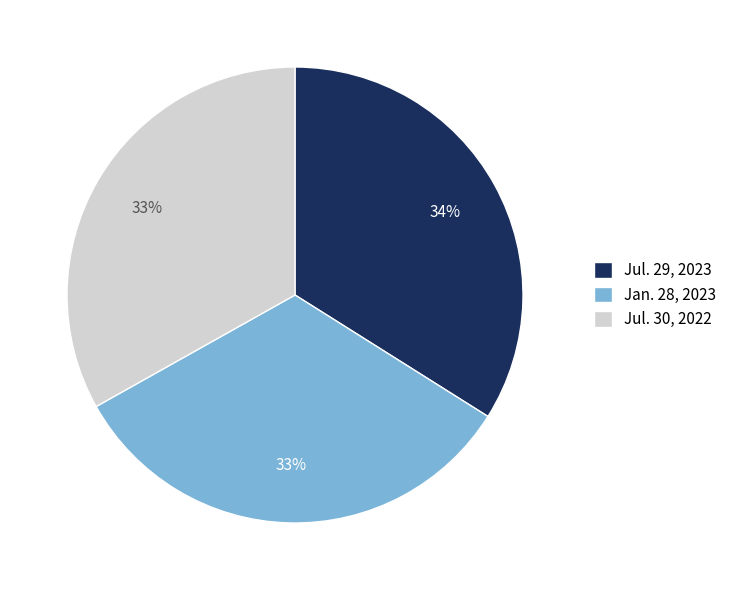

To the nearest percent, what is the difference between the Jul. 29, 2023 and Jan. 28, 2023 slice percentages?

1%